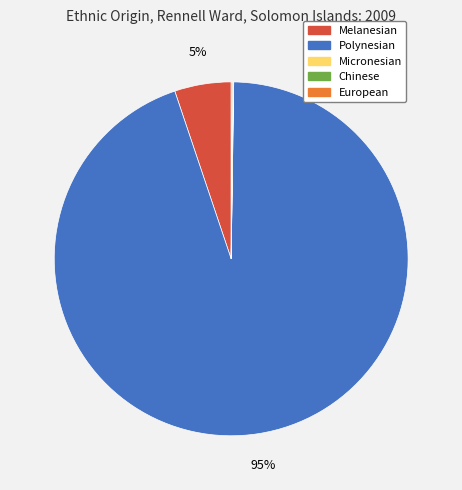

Which slice is the largest?

Polynesian